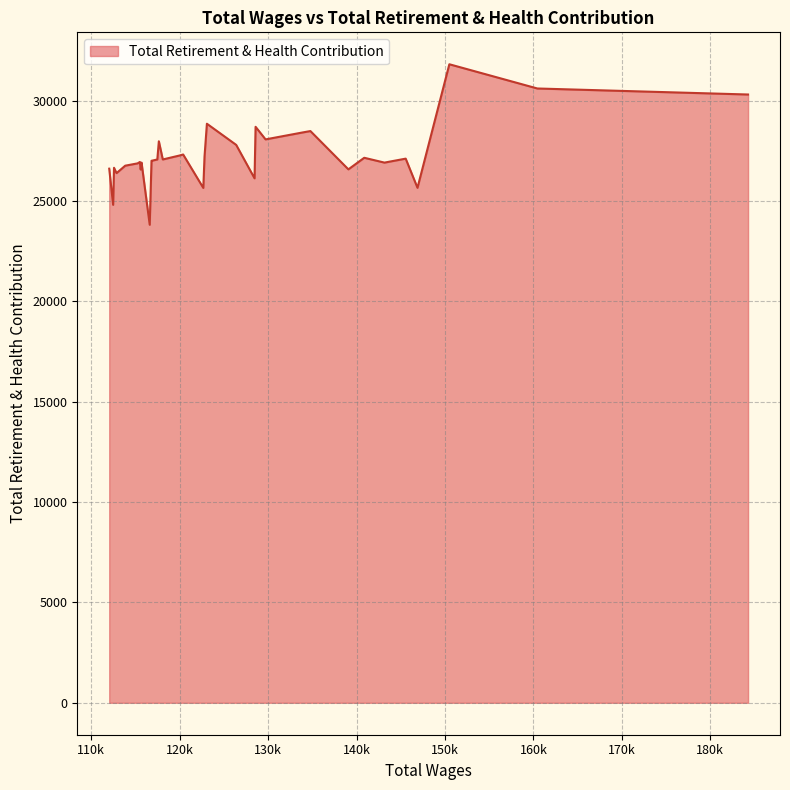

Does the chart have visible grid lines?

Yes